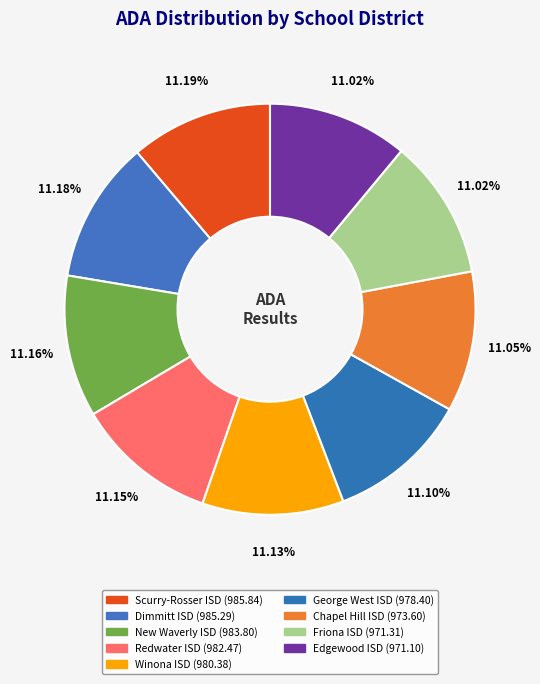

Is it true that Friona ISD is 11% of the pie?

True